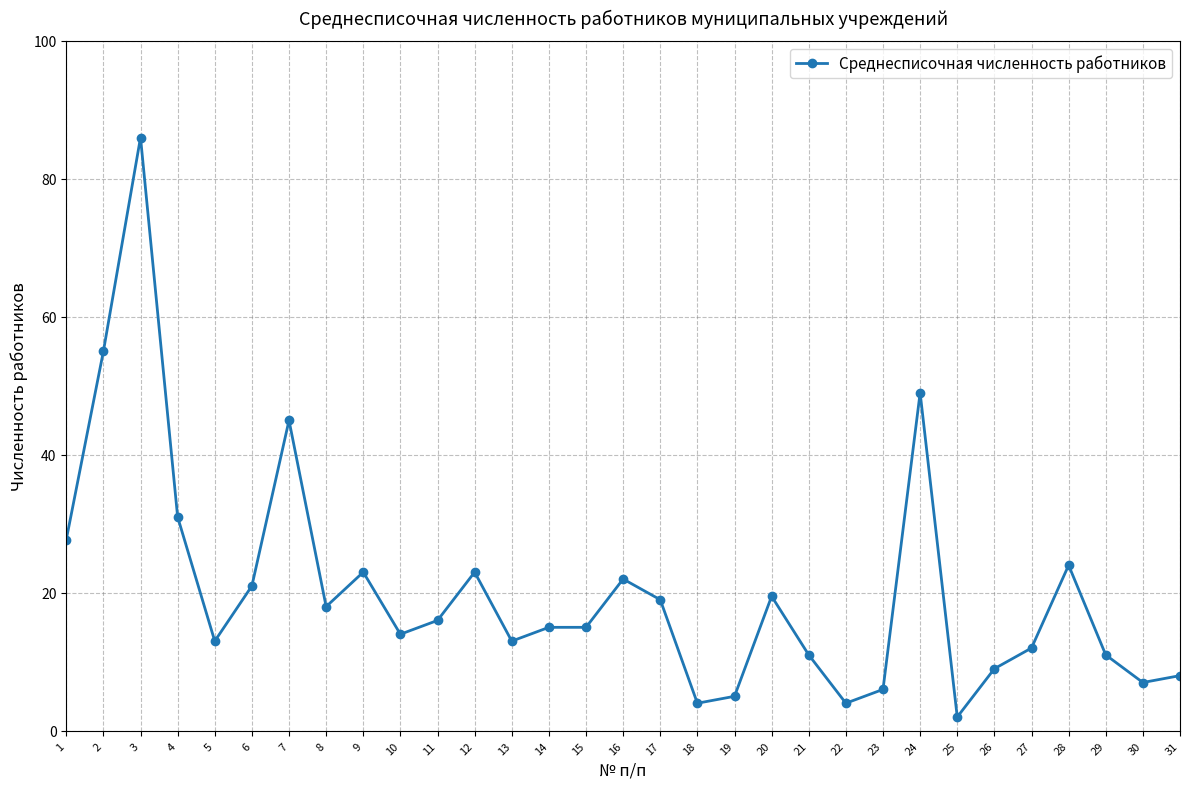

At which label is the value closest to 44?

7